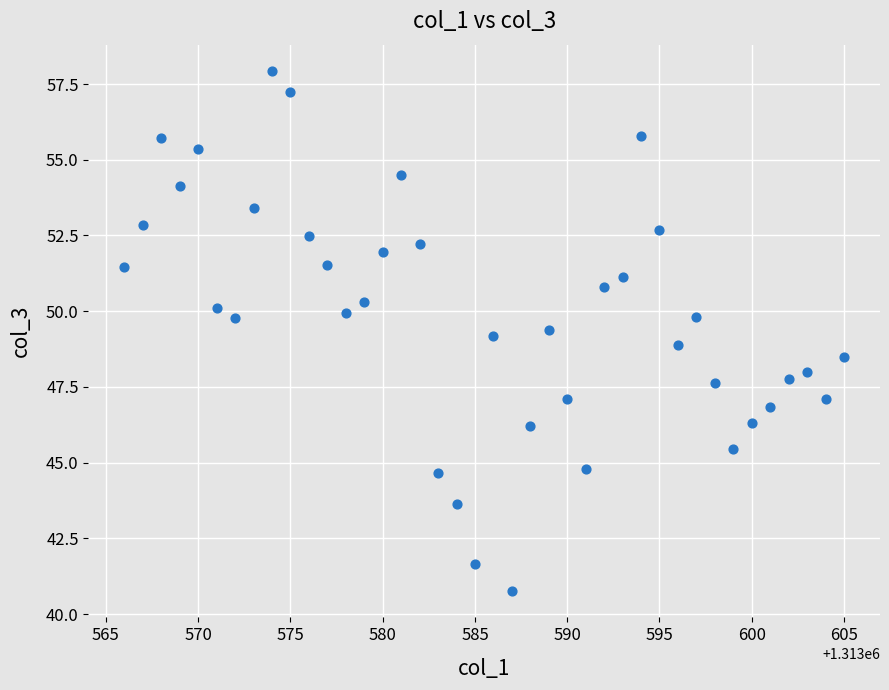

What is the range of X values (max minus min)?

39.0